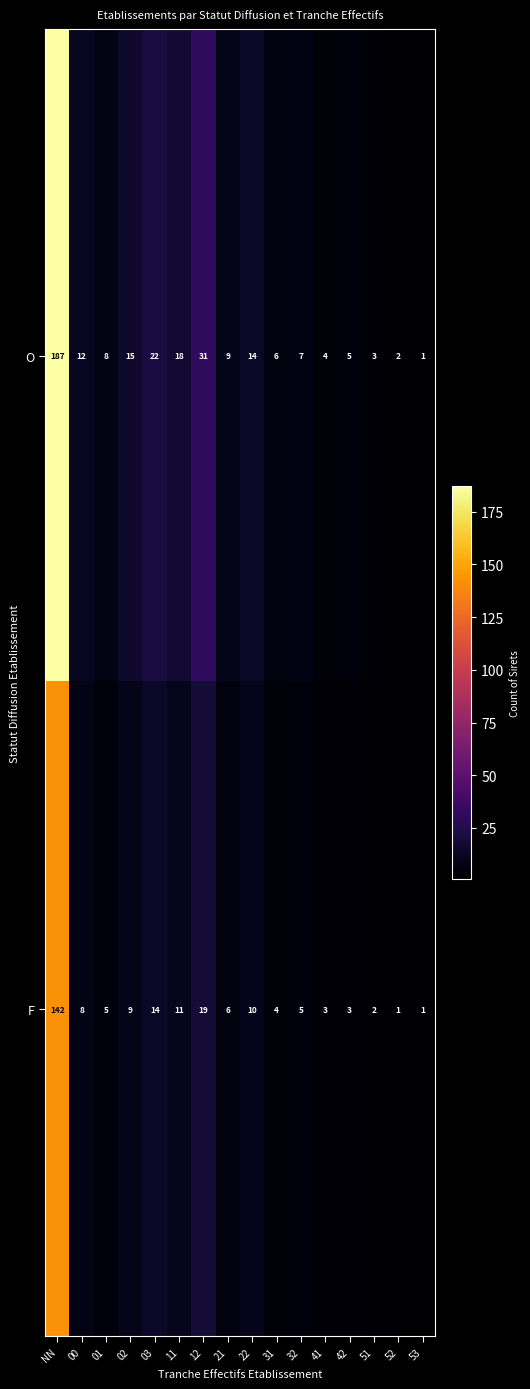

Between NN and 32, which series saw the biggest shift?

O